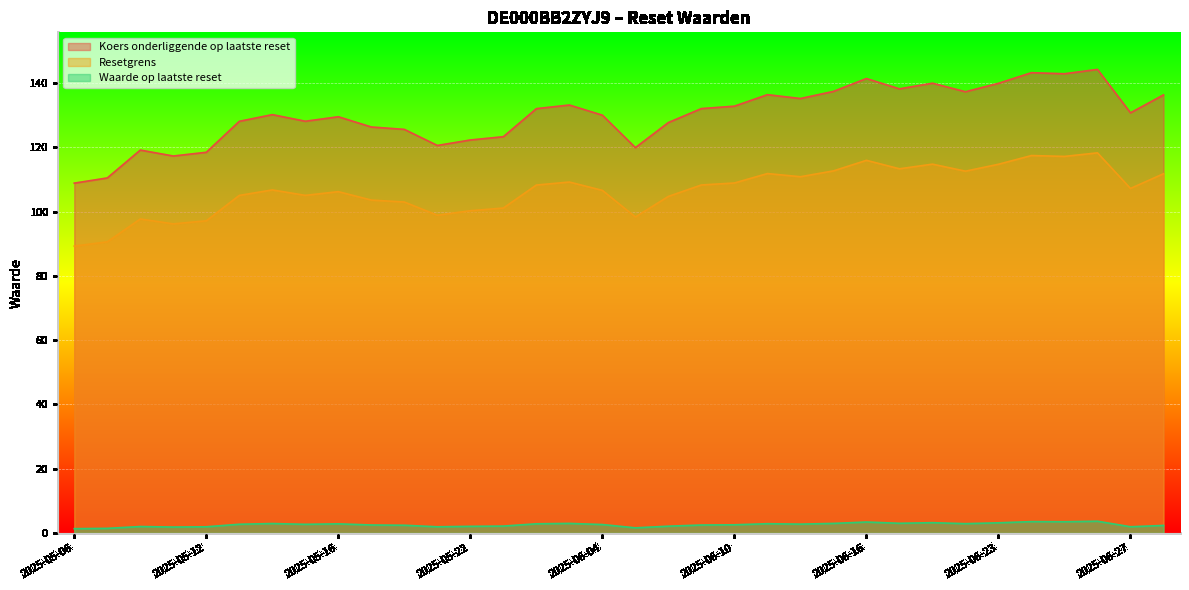

Which category has the highest value in the Resetgrens series?

2025-06-26